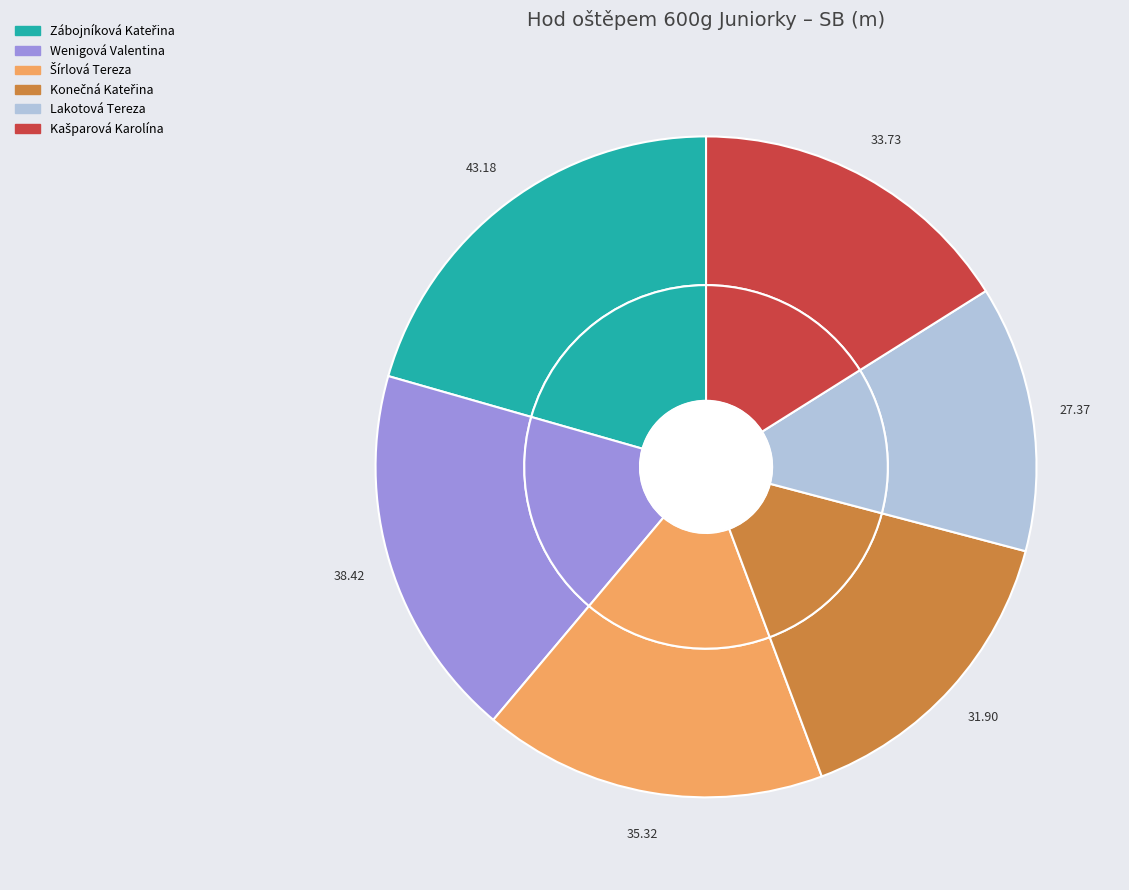

To the nearest percent, what percentage of the pie is Šírlová Tereza?

17%